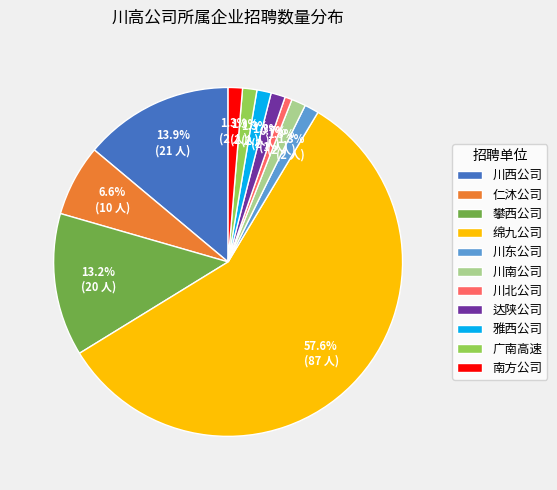

Is it true that 广南高速 is 9% of the pie?

False